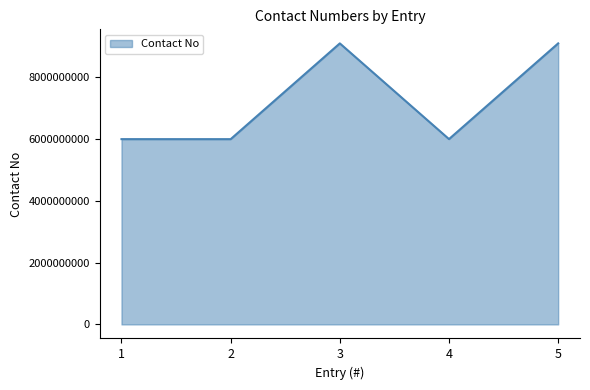

Is it true that the value at 1 is 6000812687?

True